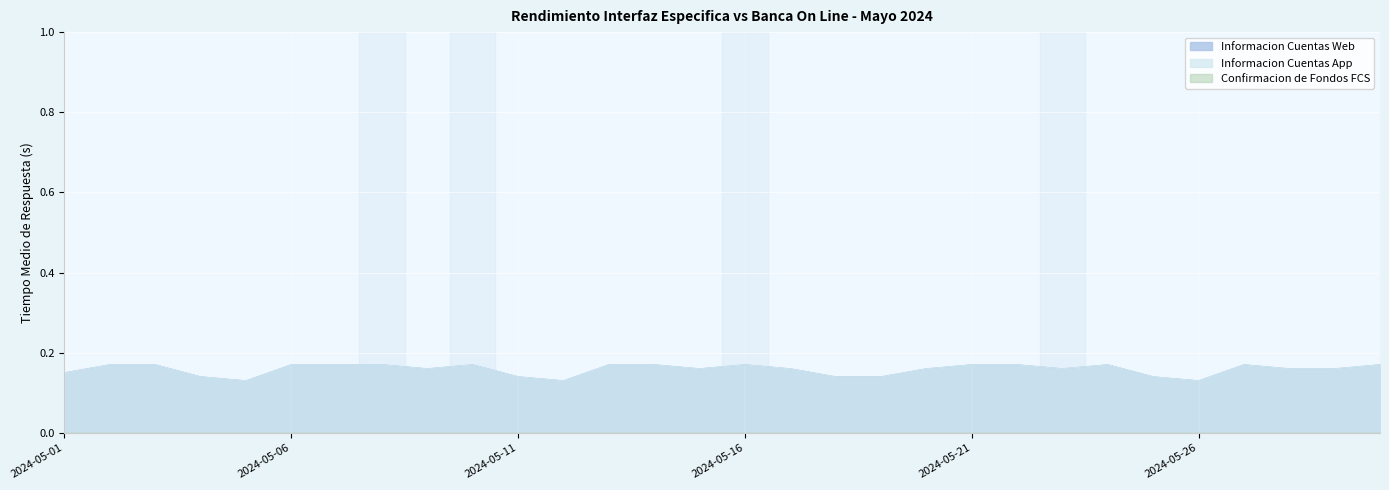

What is the smallest value displayed?

0.1